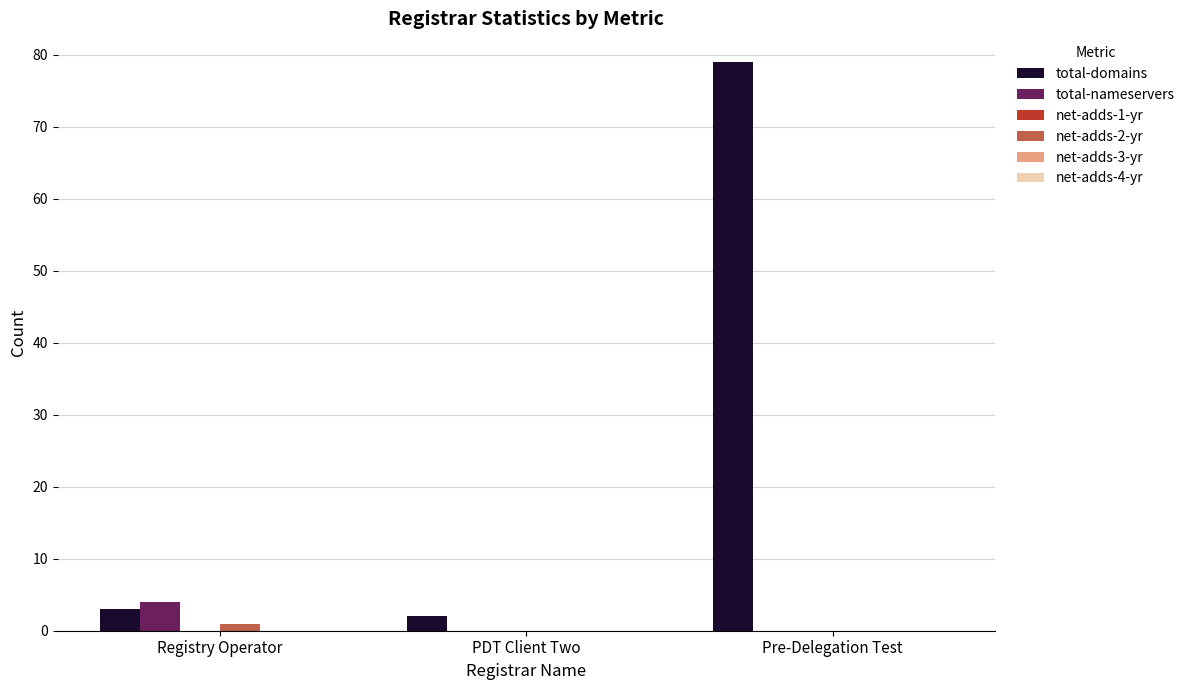

Are the bars grouped side by side (vs. stacked)?

Yes